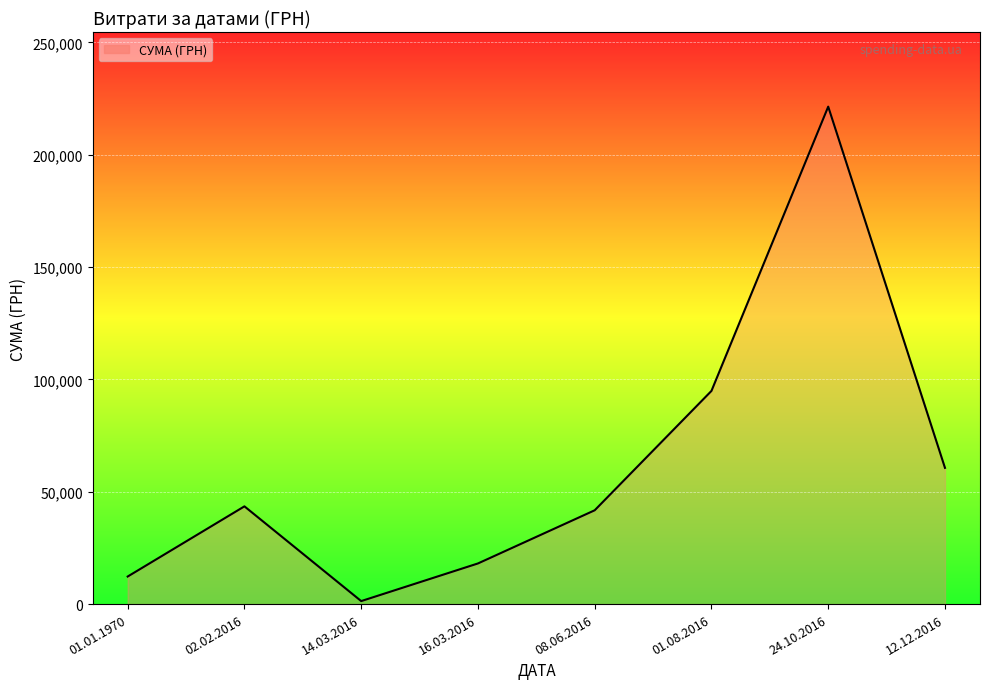

Is it true that the value at 16.03.2016 is 18082.5?

True